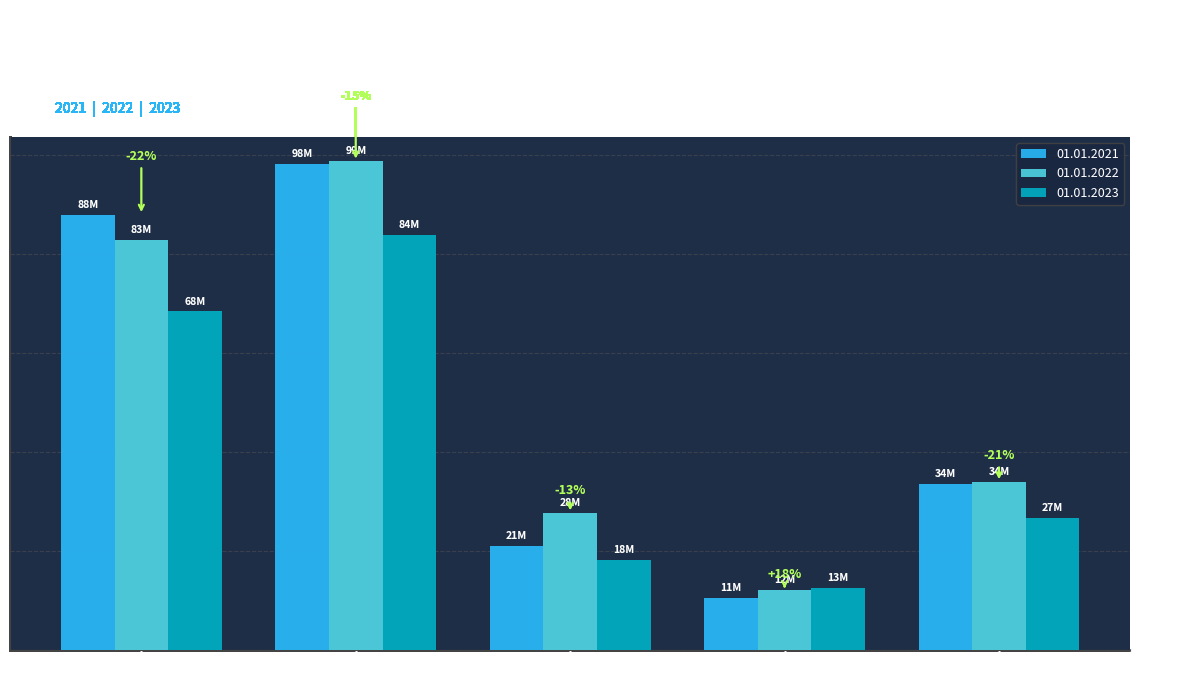

At which label does 01.01.2023 reach its peak?

Equity